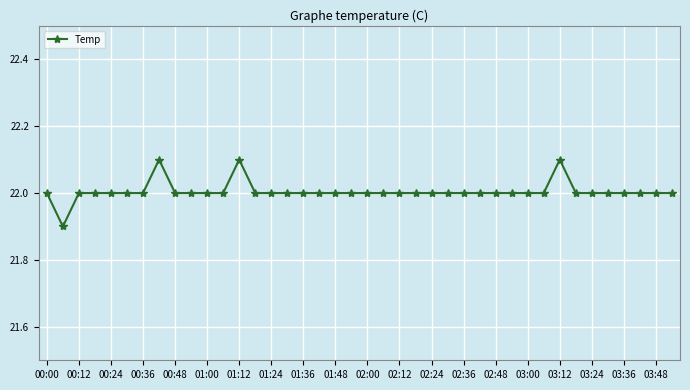

What is the sum of all values?

880.2